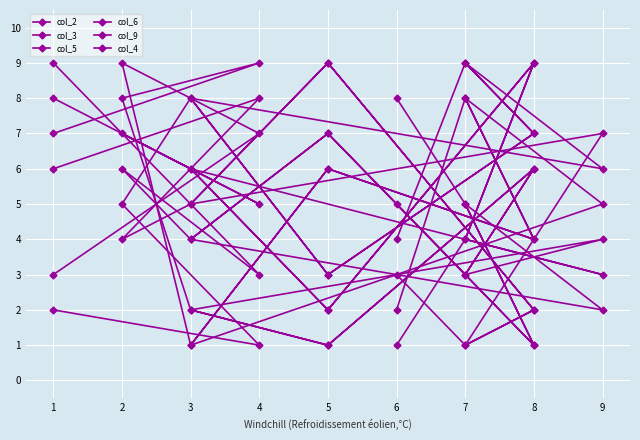

What is the sum of all col_2 values?

66